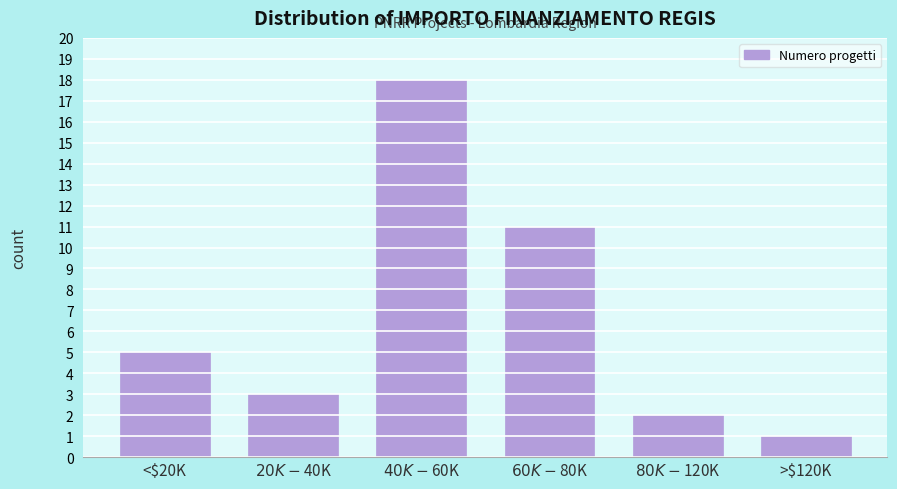

Reading right to left, list all the values displayed in this chart.

1	2	11	18	3	5